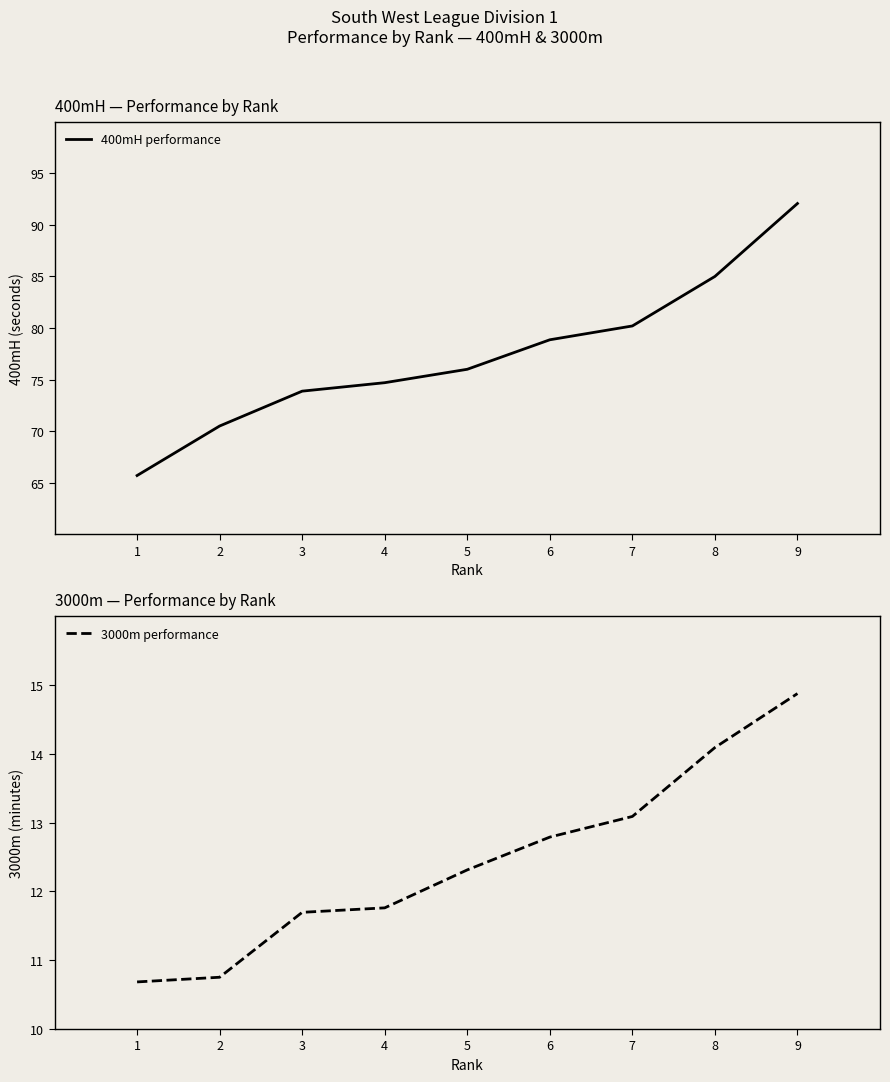

Which series has the widest spread of values?

400mH performance